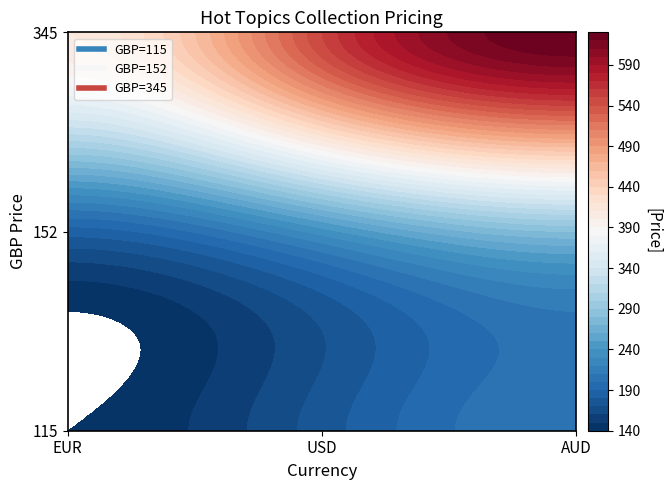

Is the value of 152 at 2 greater than the value of 115 at 1?

Yes